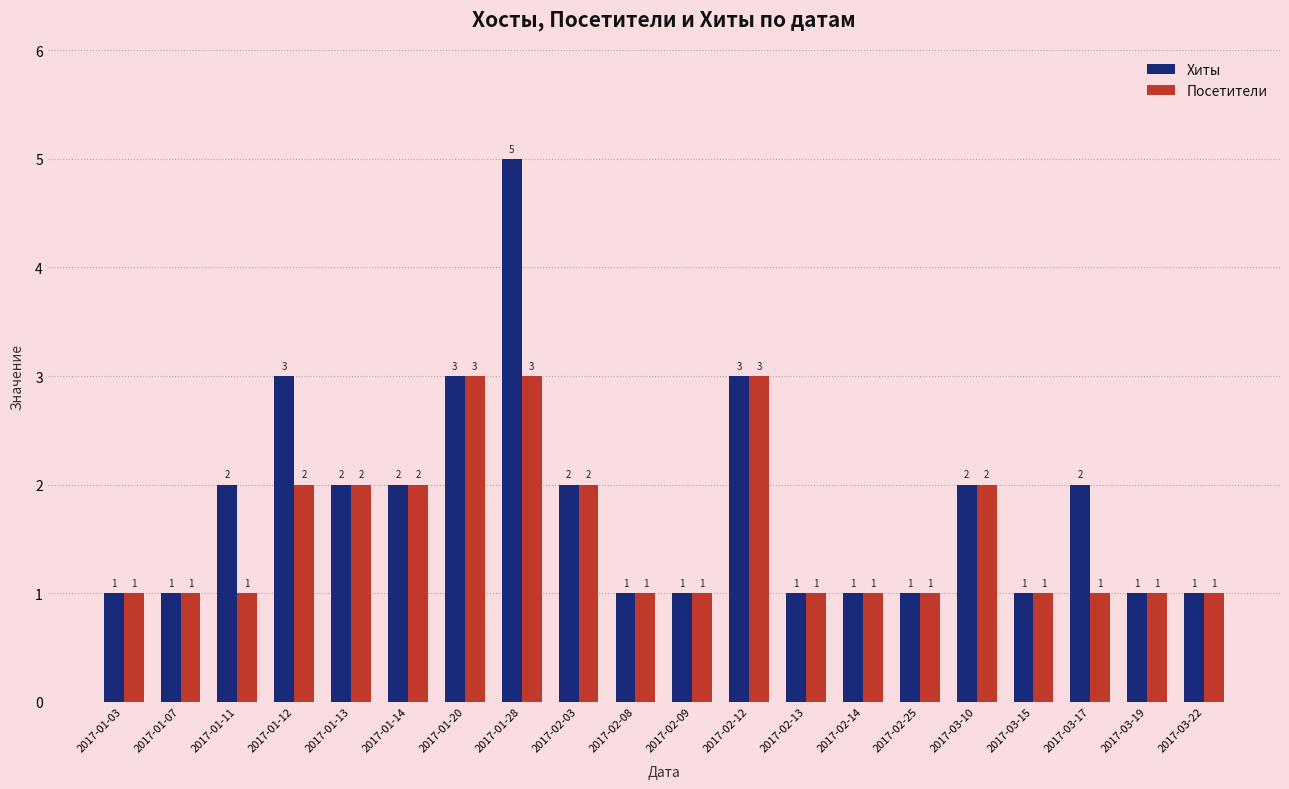

Which series changed the most between 2017-01-28 and 2017-02-25?

Хиты